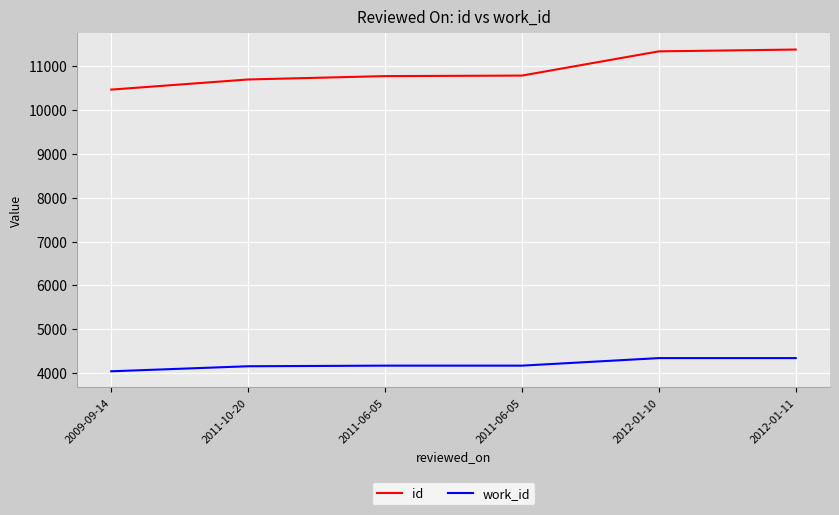

Is the value of work_id at 2009-09-14 greater than the value of id at 2011-10-20?

No